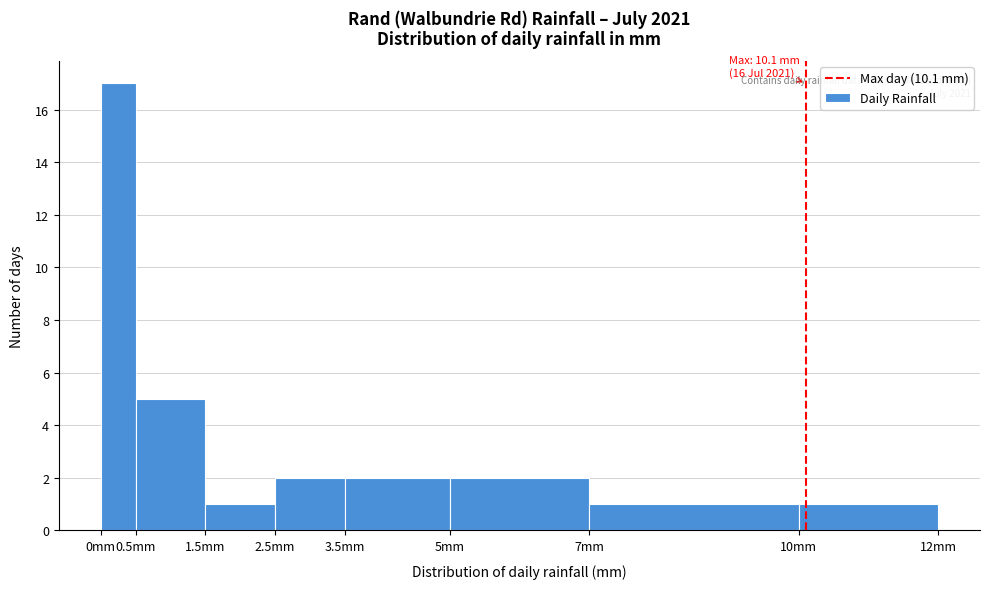

Over which range of the x-axis is the bar tallest?

0.0 to 0.5